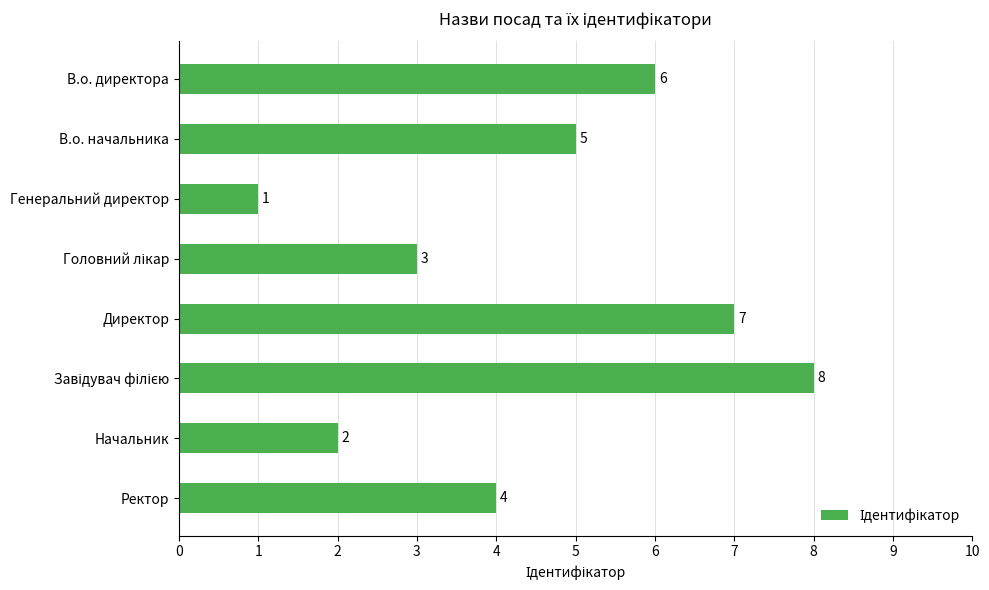

Reading bottom to top, transcribe all the data shown in this chart.

4	2	8	7	3	1	5	6